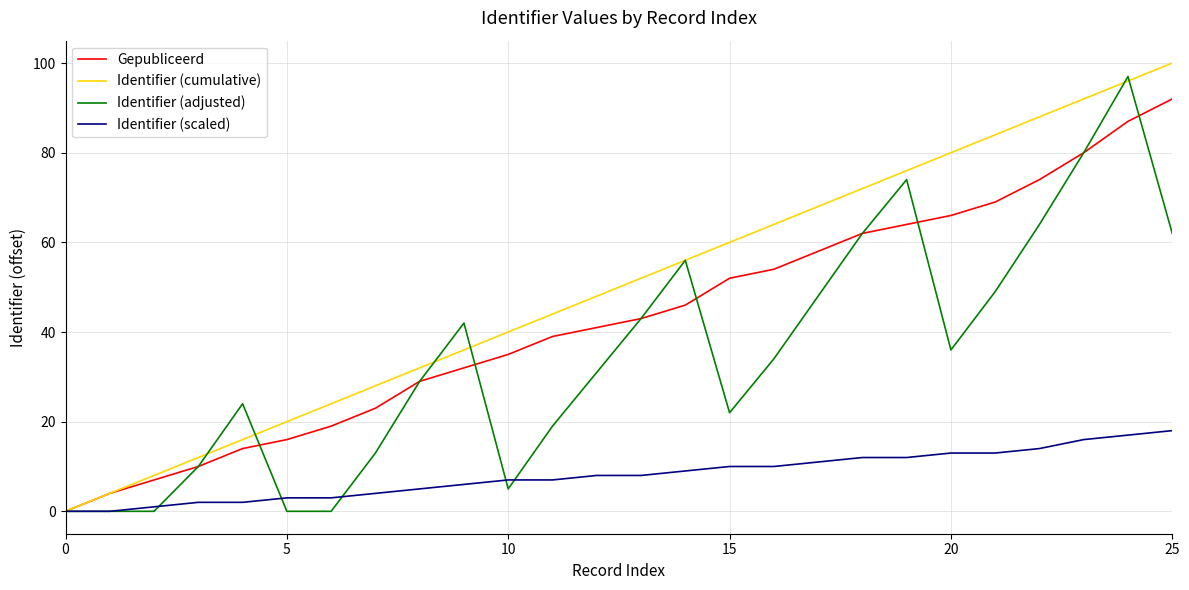

Which series has the largest total across all categories?

Identifier (cumulative)